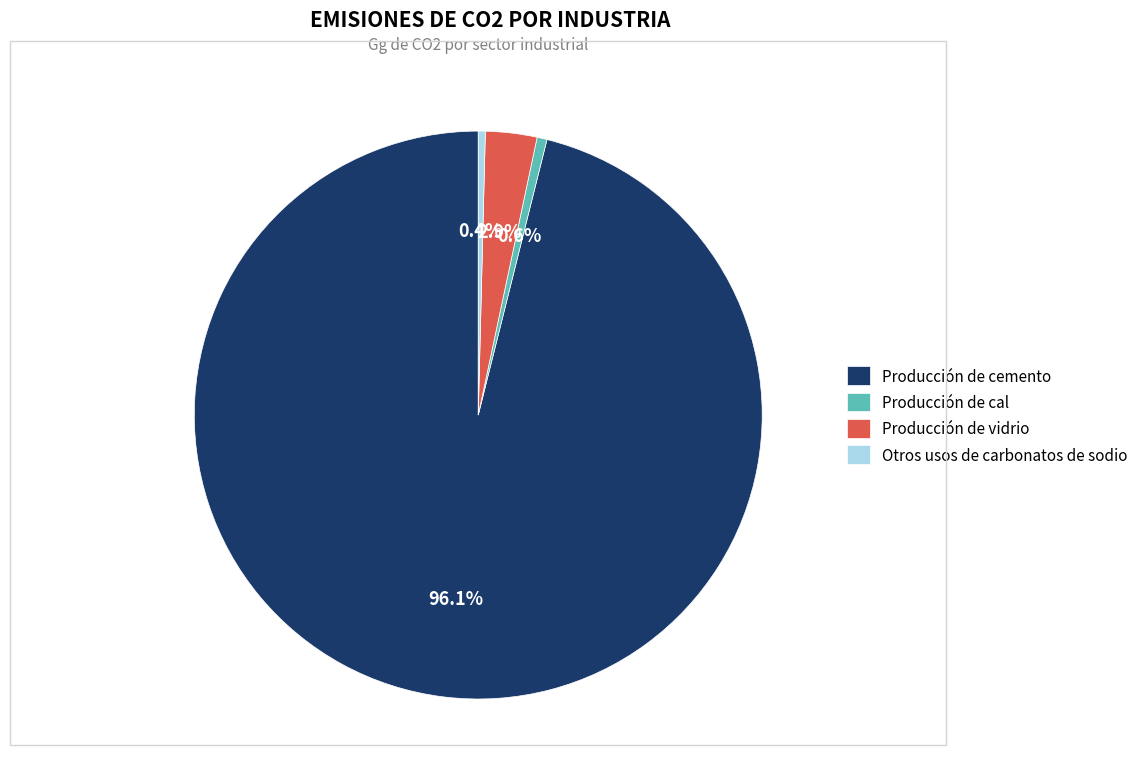

How many segments does this pie chart have?

4